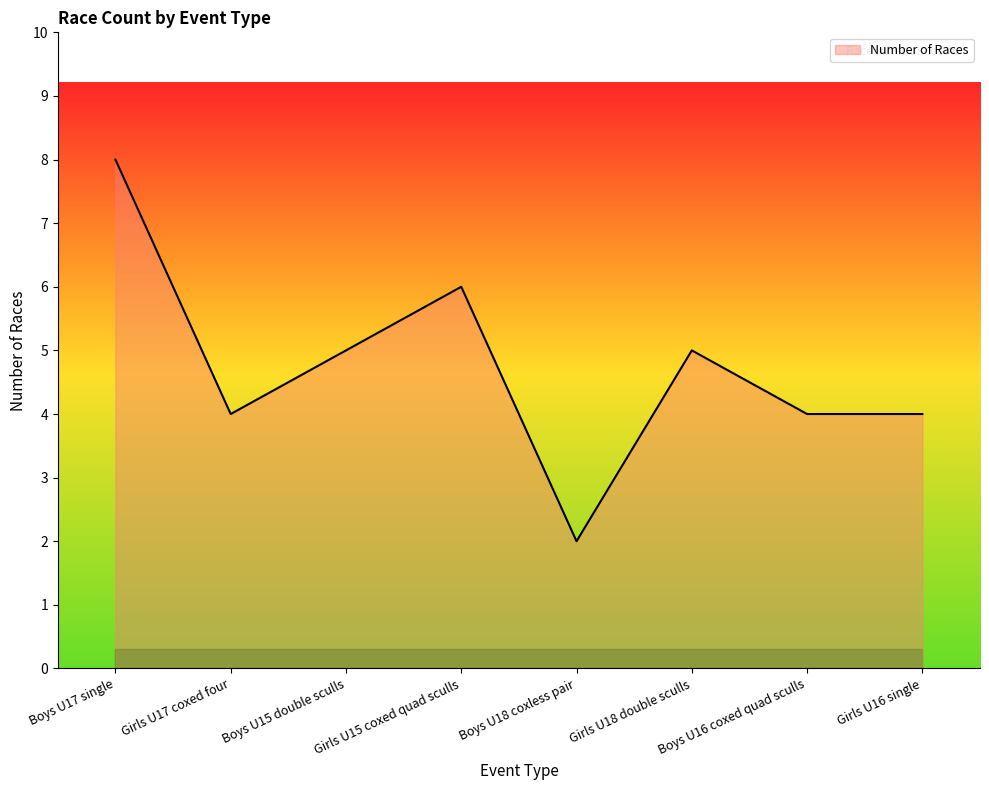

Does the chart have visible grid lines?

No